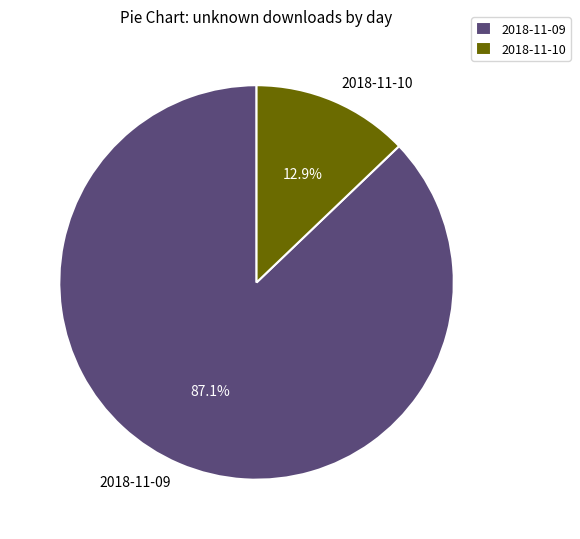

Which slice is the smallest?

2018-11-10